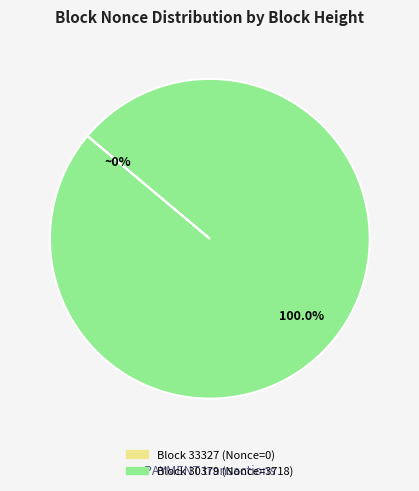

What is the change in value from 33327 to 30379?

+3718